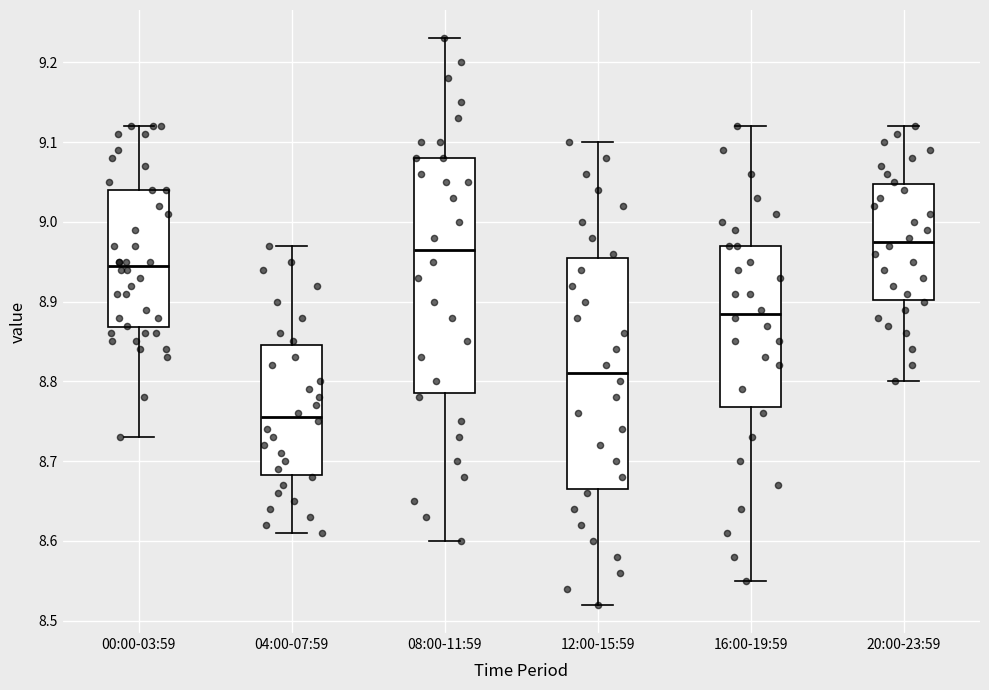

Which box has the lowest median line?

04:00-07:59